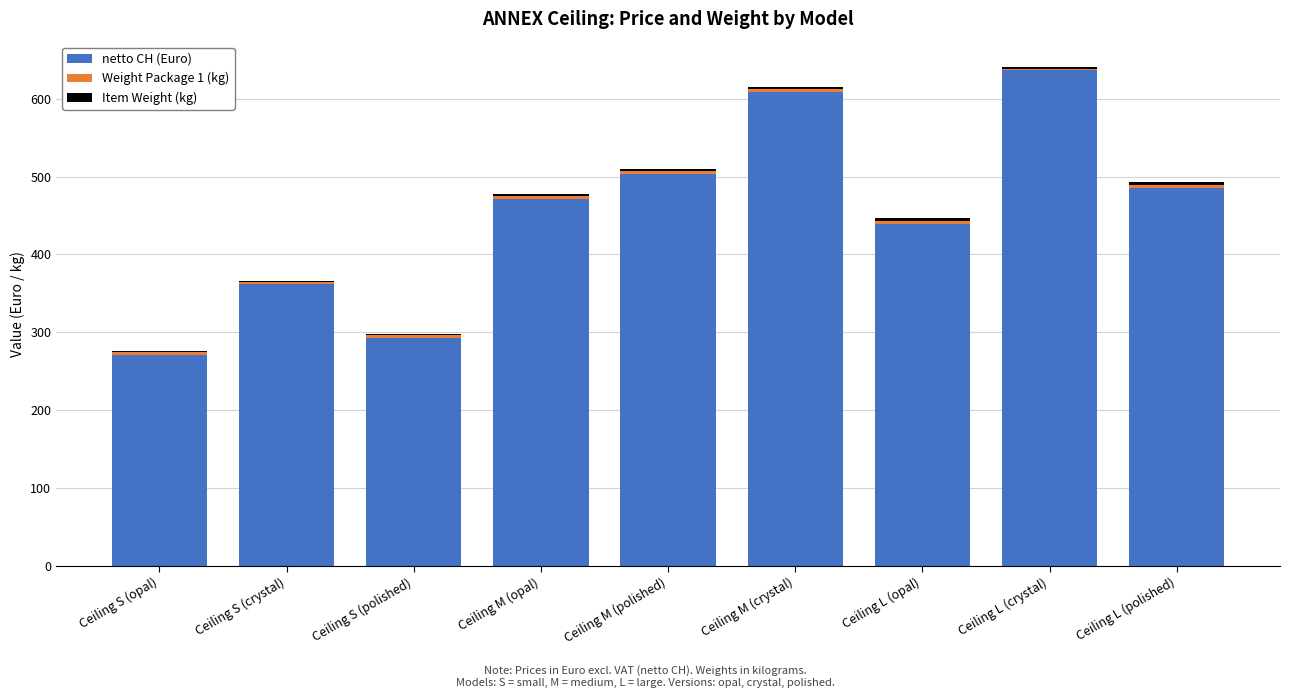

What is the sum of all netto CH (Euro) values?

4071.4